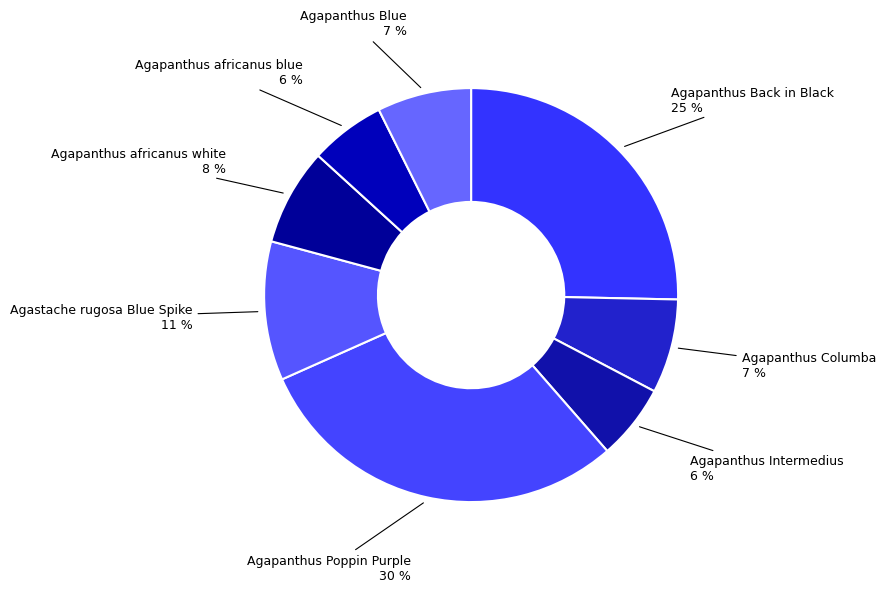

True or false: Agapanthus Columba accounts for 7% of the total.

True